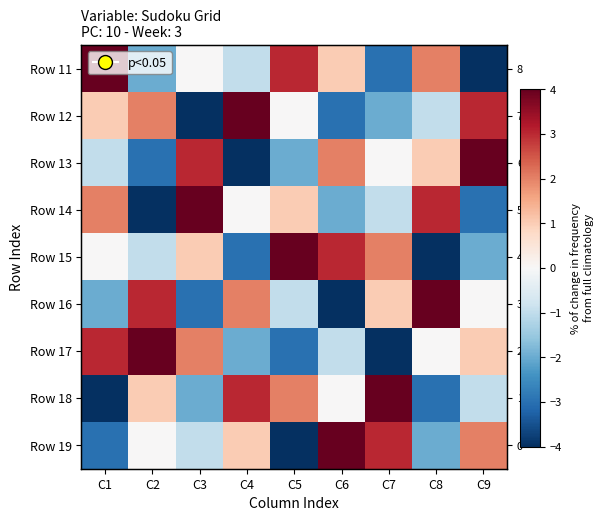

Read the Row 12 value at C6.

-3.0